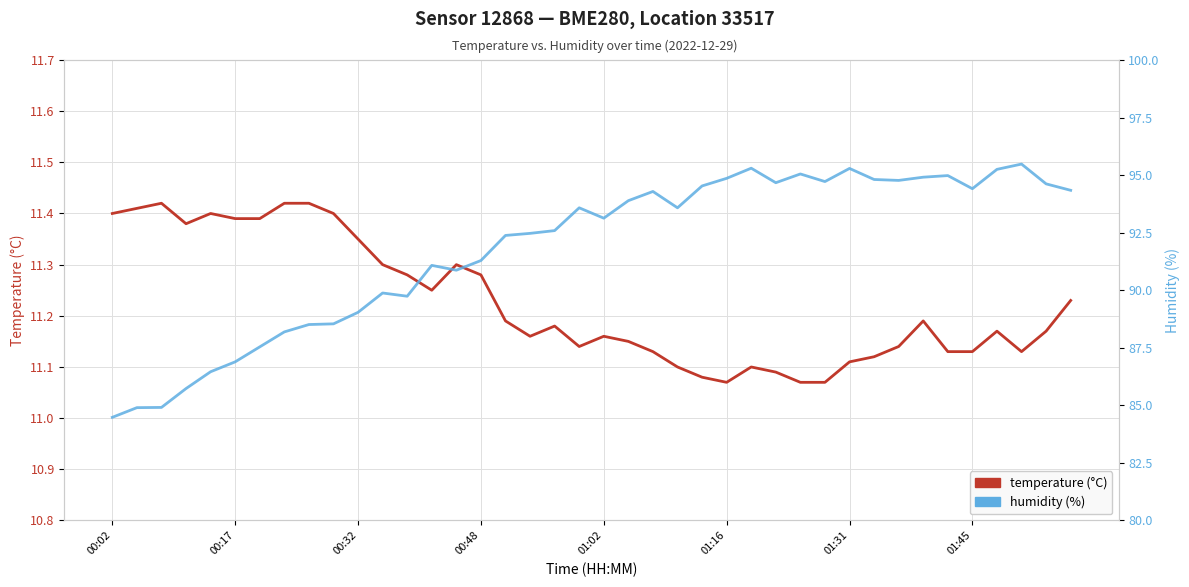

What is the difference between the highest and lowest values at 12?

78.5